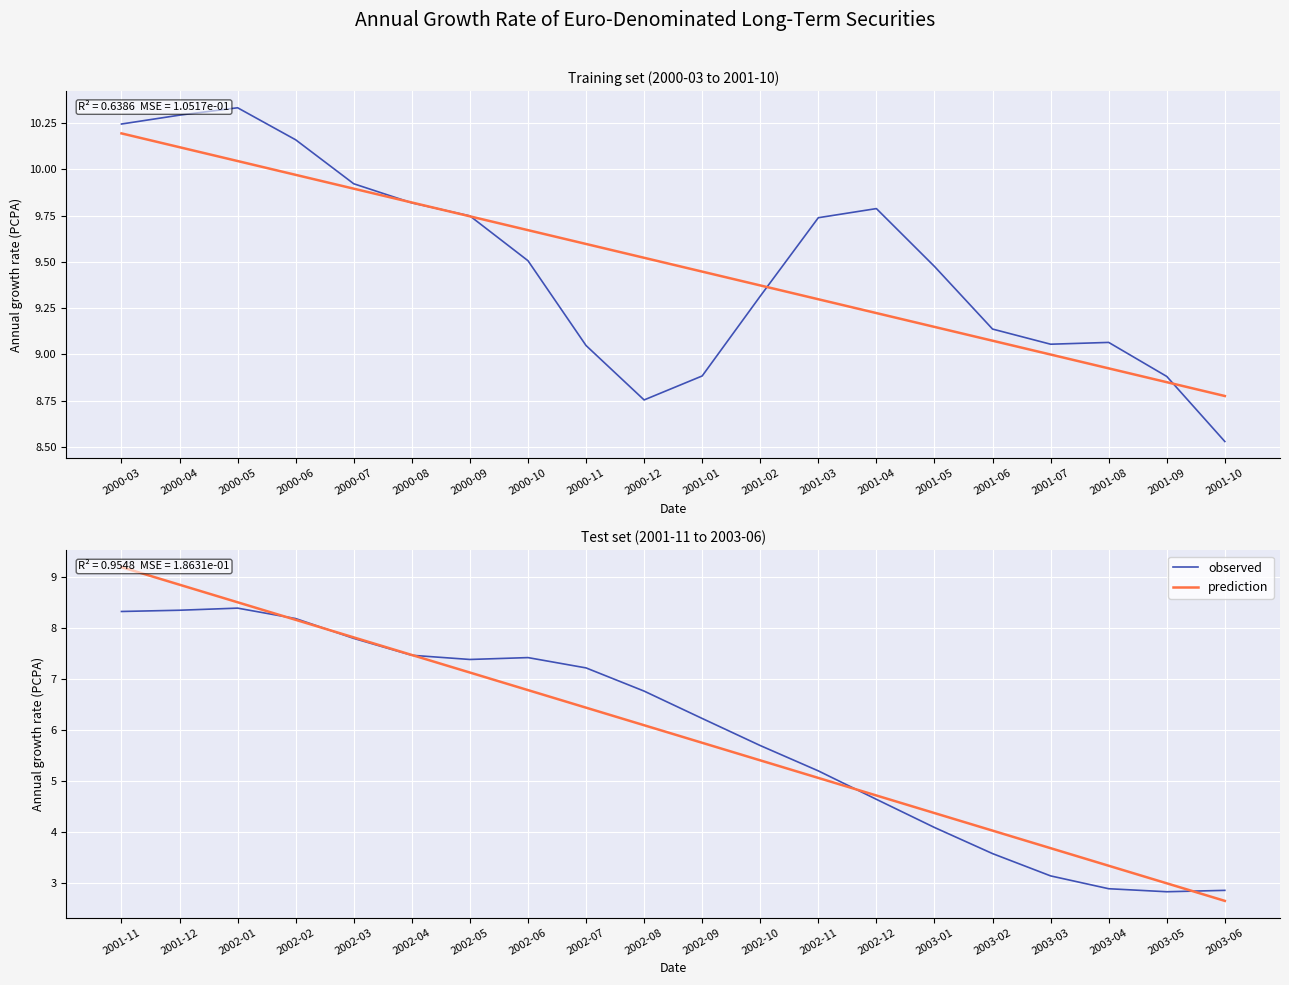

Which series has the largest total across all categories?

observed